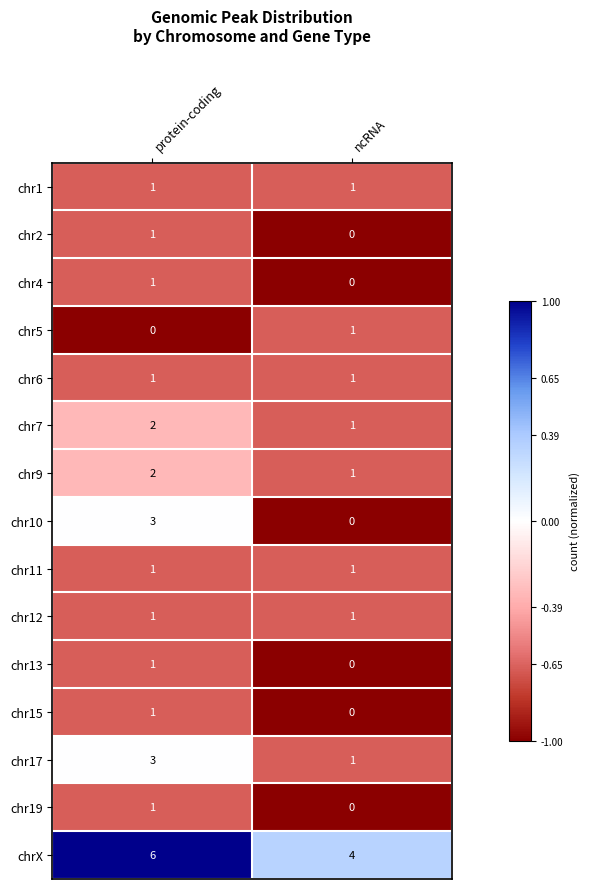

What is the spread (max minus min) of values at protein-coding?

6